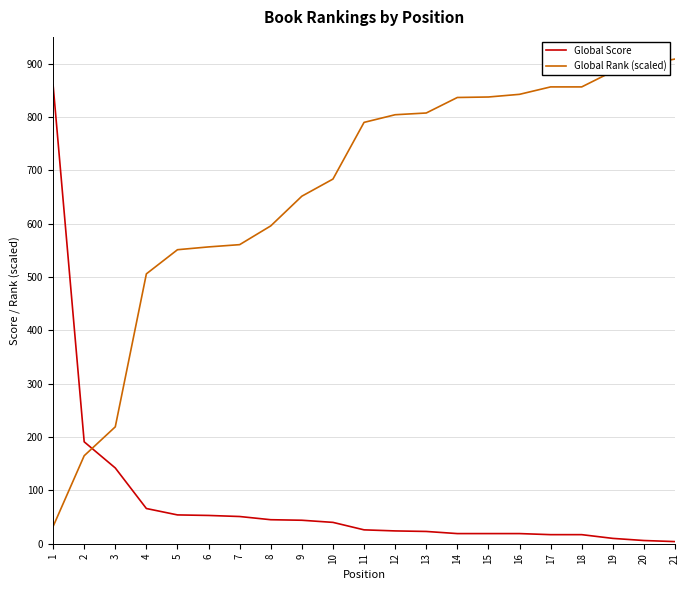

What is the total value across all series at 5?

605.1